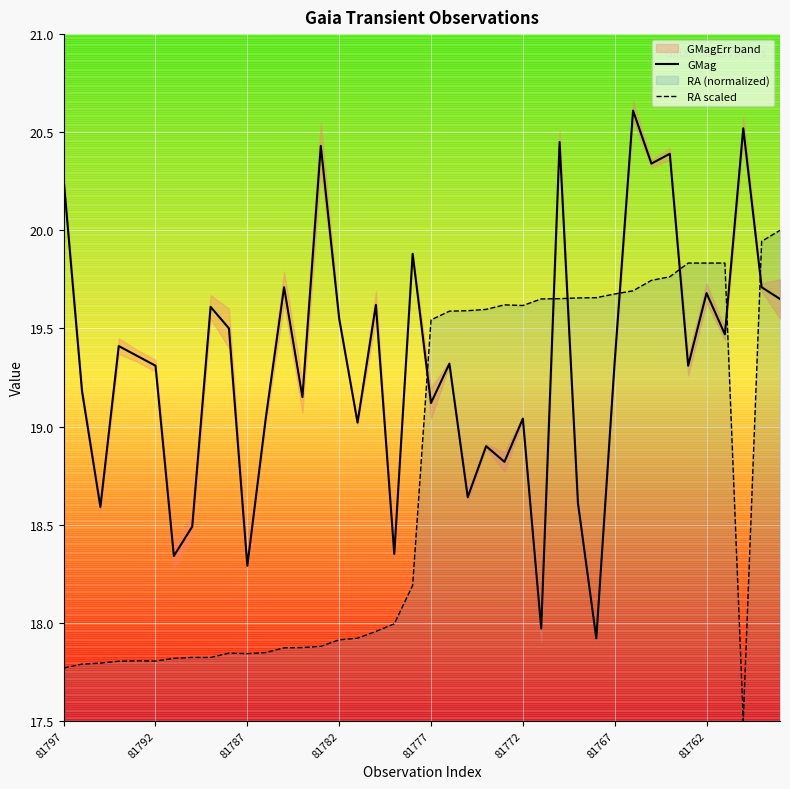

What is the value of the RA scaled point at the 1st from the left?

17.8